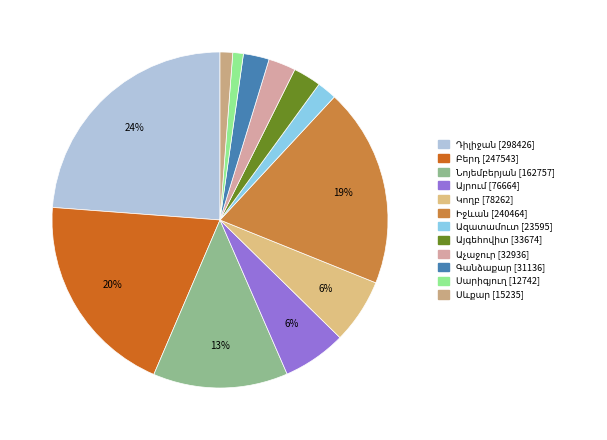

What is the largest slice in the pie chart?

Դիլիջան